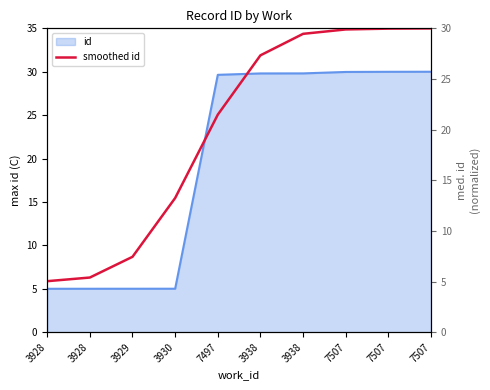

What is the difference between the second highest and second lowest values?

24.6